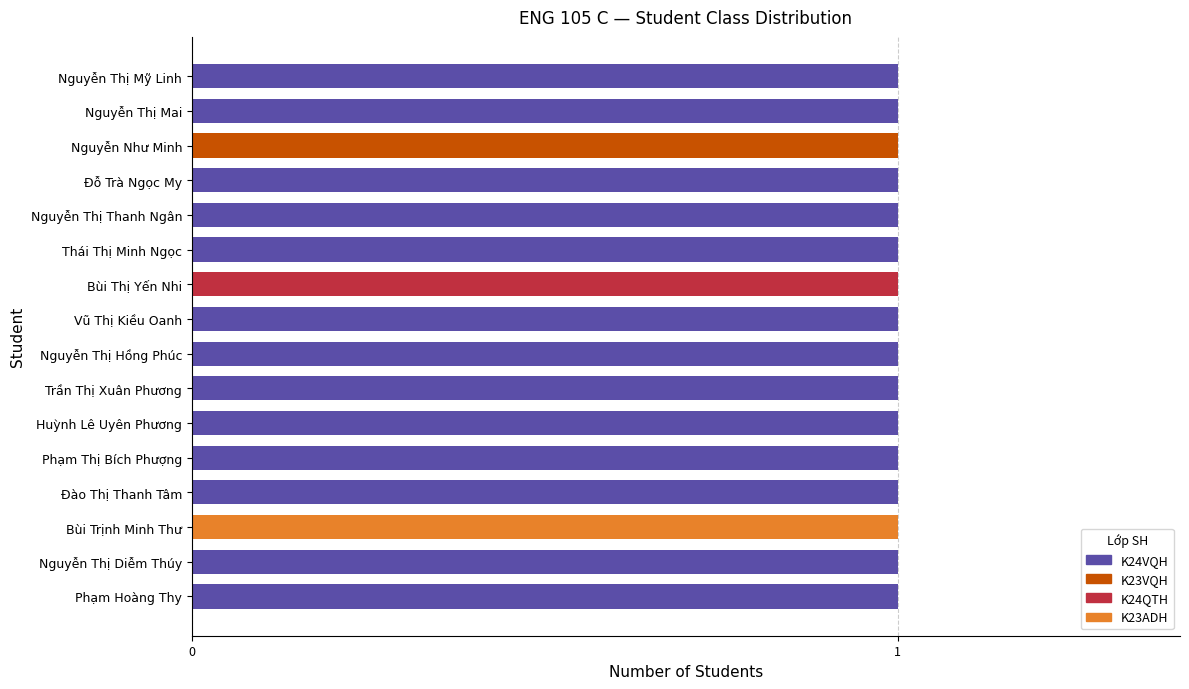

The value of K24VQH at Nguyễn Thị Mai is 0. True or false?

False